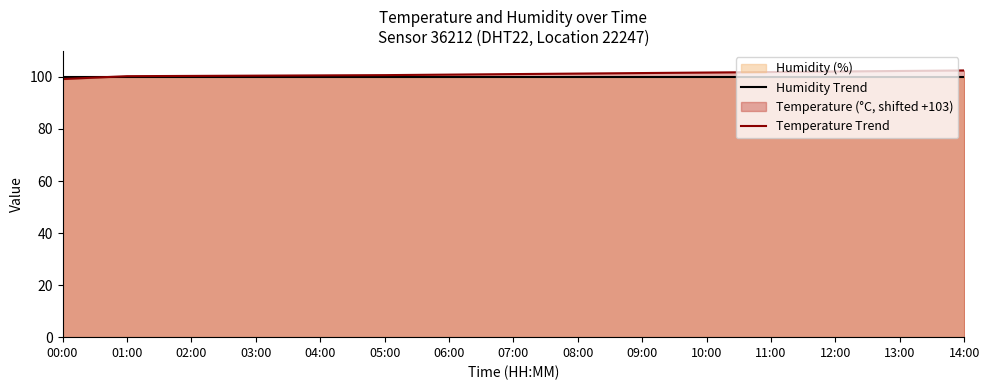

Is it true that Temperature Trend equals 101.3 at 08:00?

True